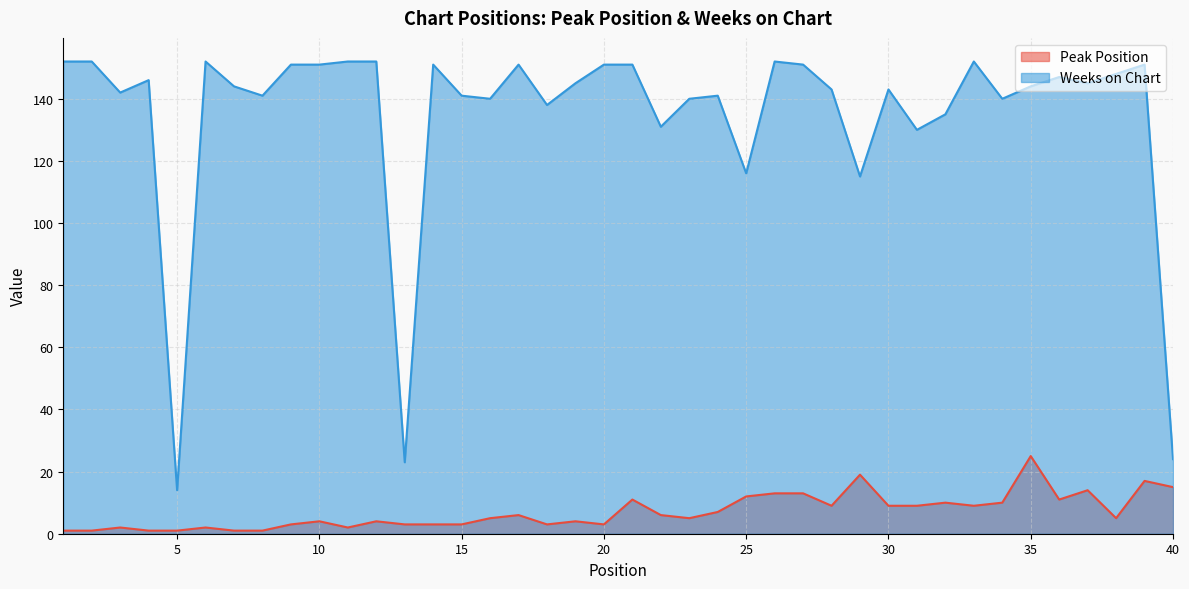

At which label does Weeks on Chart reach its peak?

1